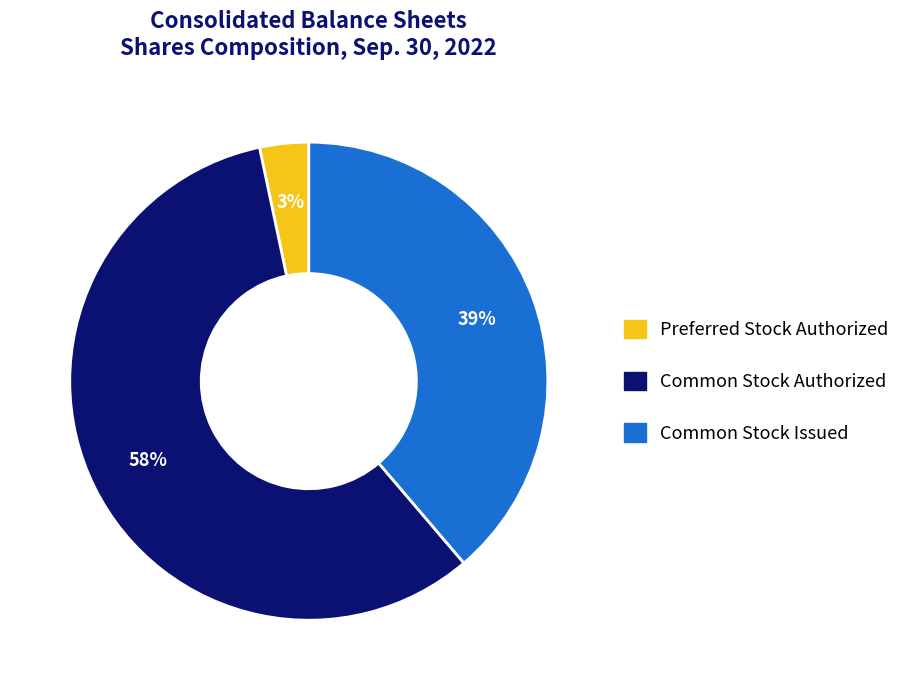

To the nearest percent, what is the average slice percentage?

33%